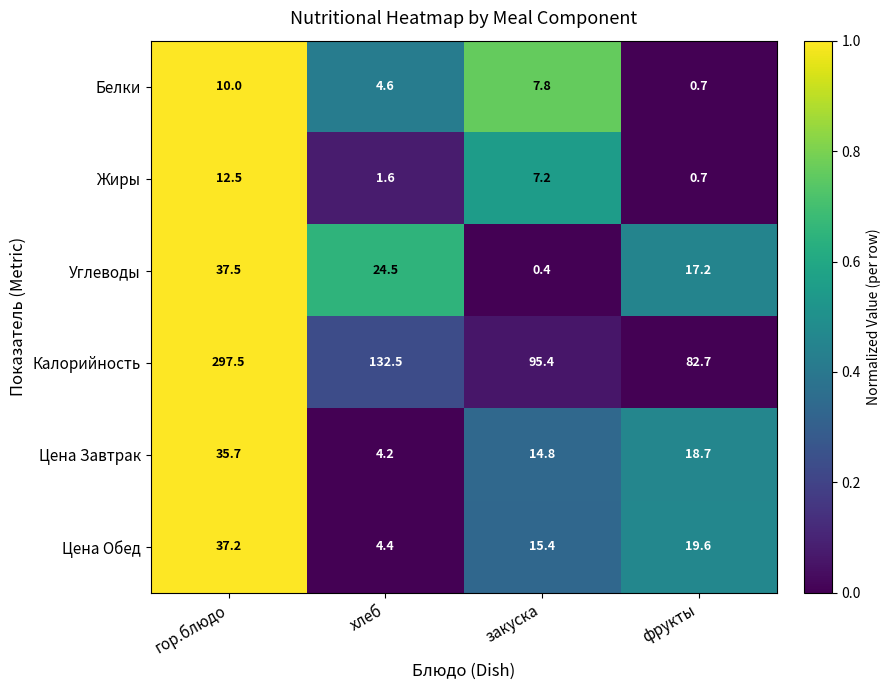

The Цена Обед series shows 23.5 at гор.блюдо. True or false?

False